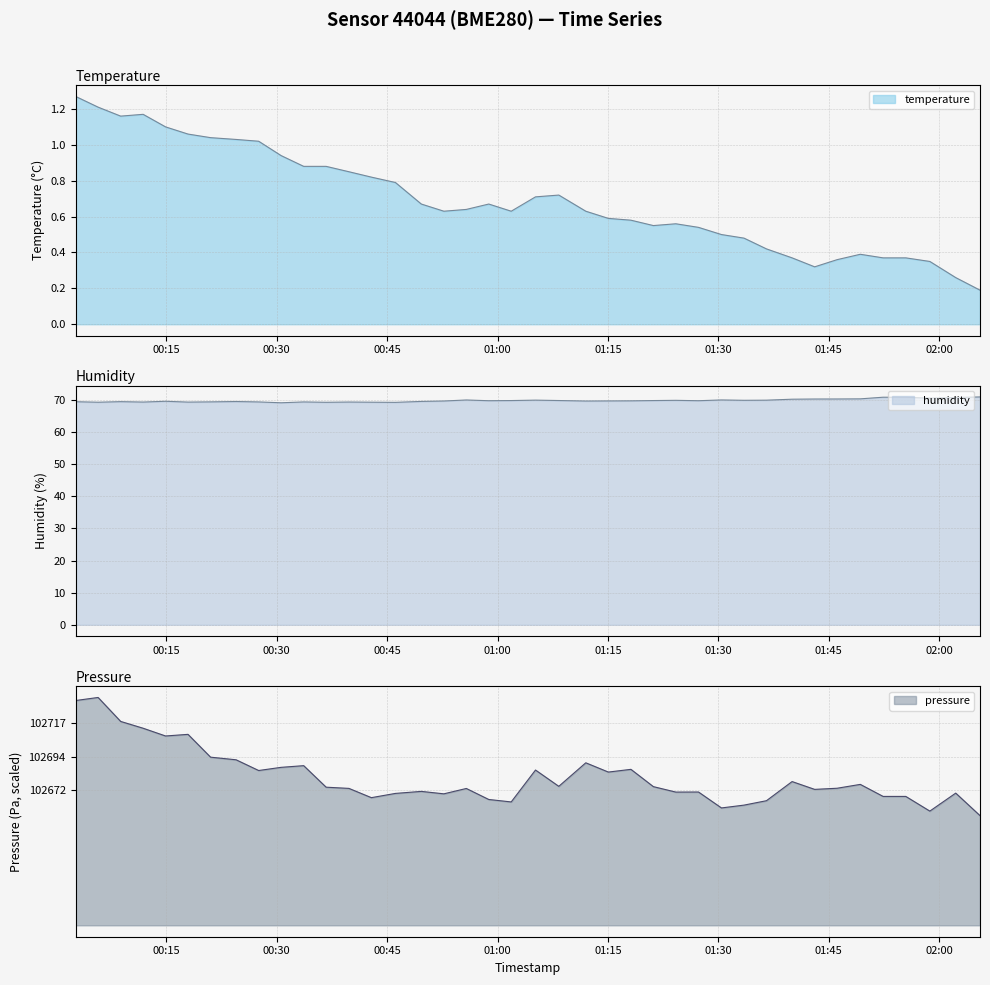

In temperature, how many points are lower than both neighbors (excluding endpoints)?

5